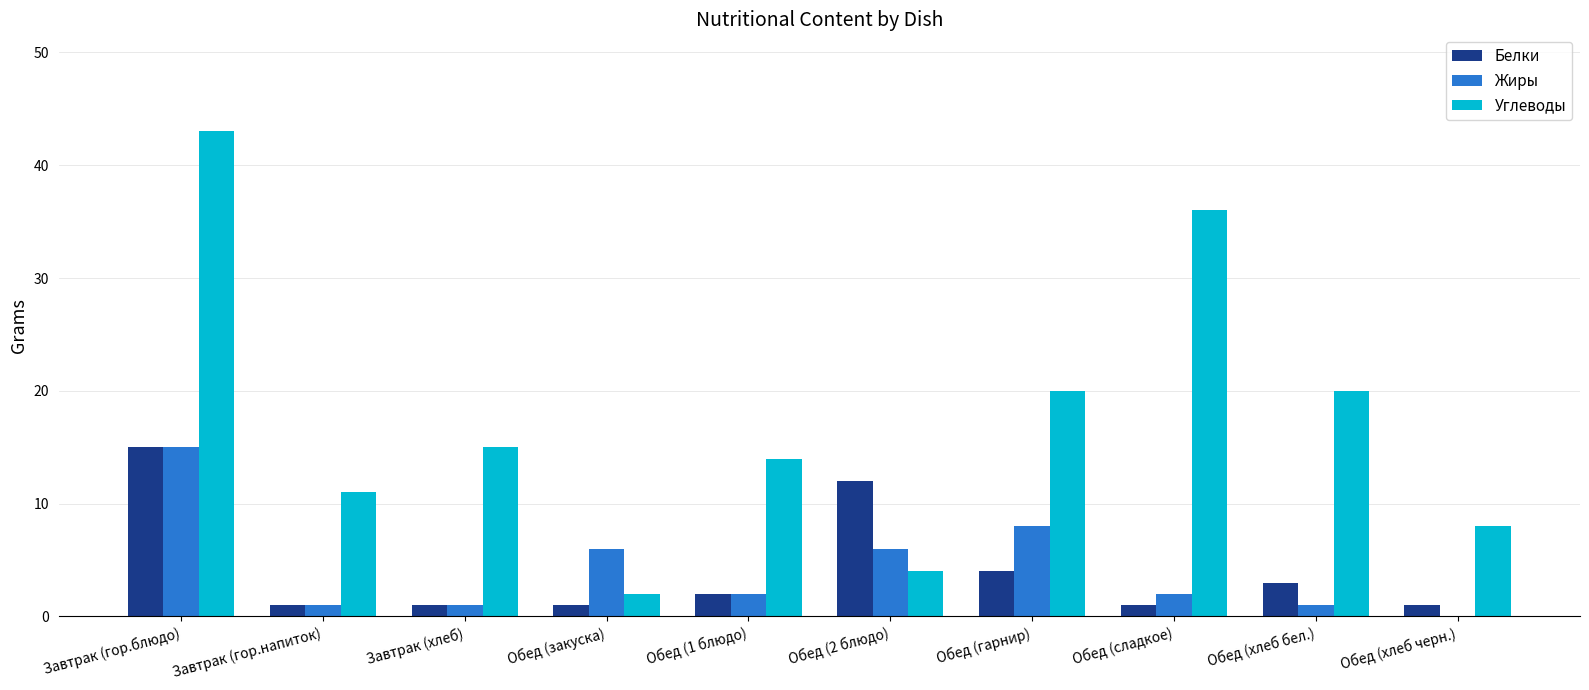

What is the maximum value for Жиры?

15